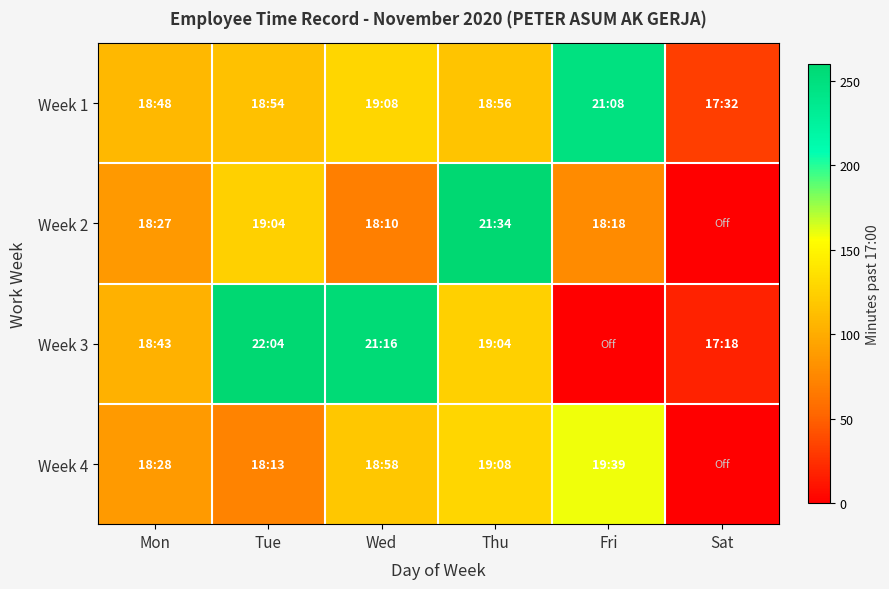

Which series changed the most between Mon and Sat?

Week 4